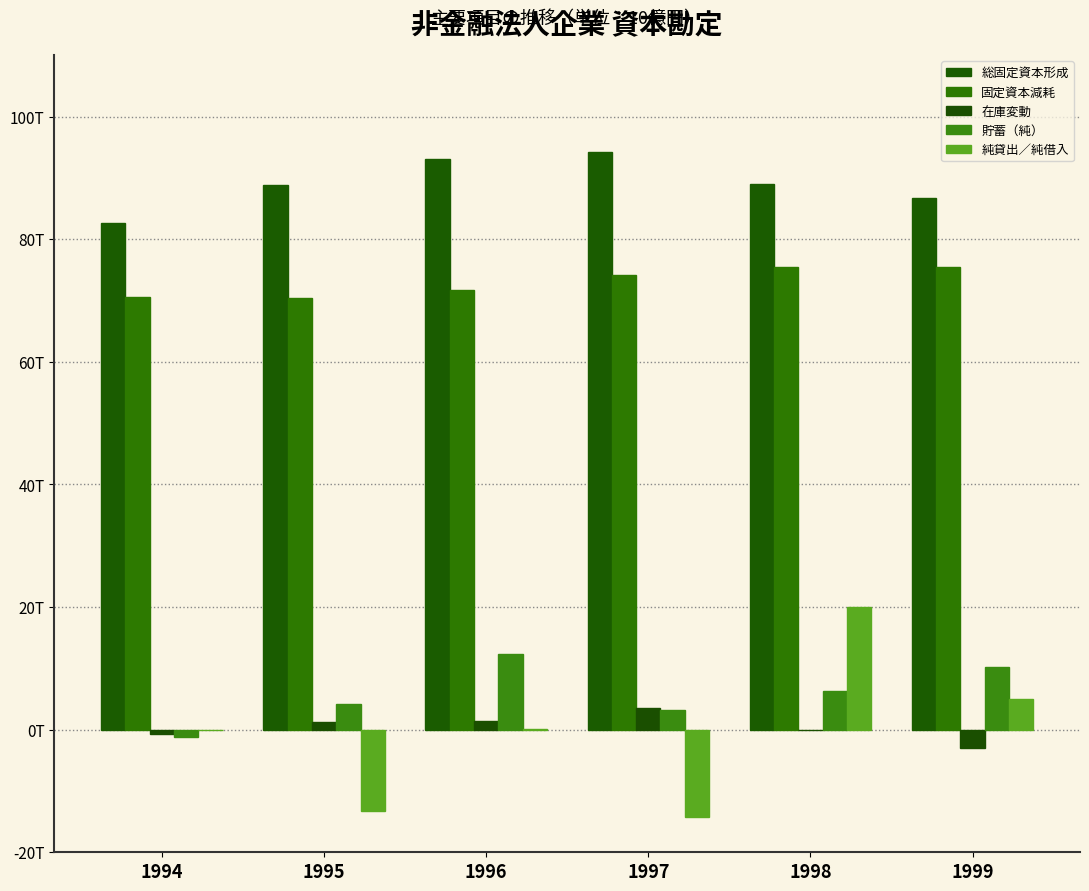

How many data points in 固定資本減耗 are less than 74125?

3